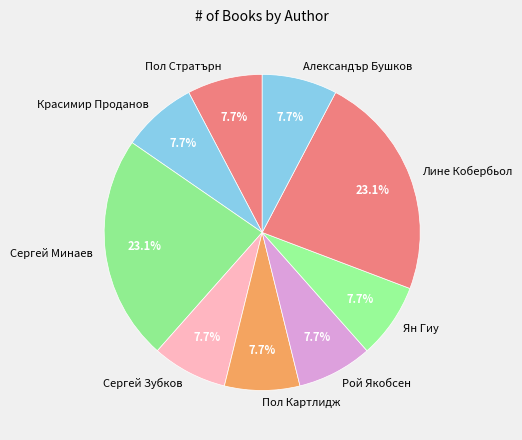

To the nearest percent, what is the average slice percentage?

11%